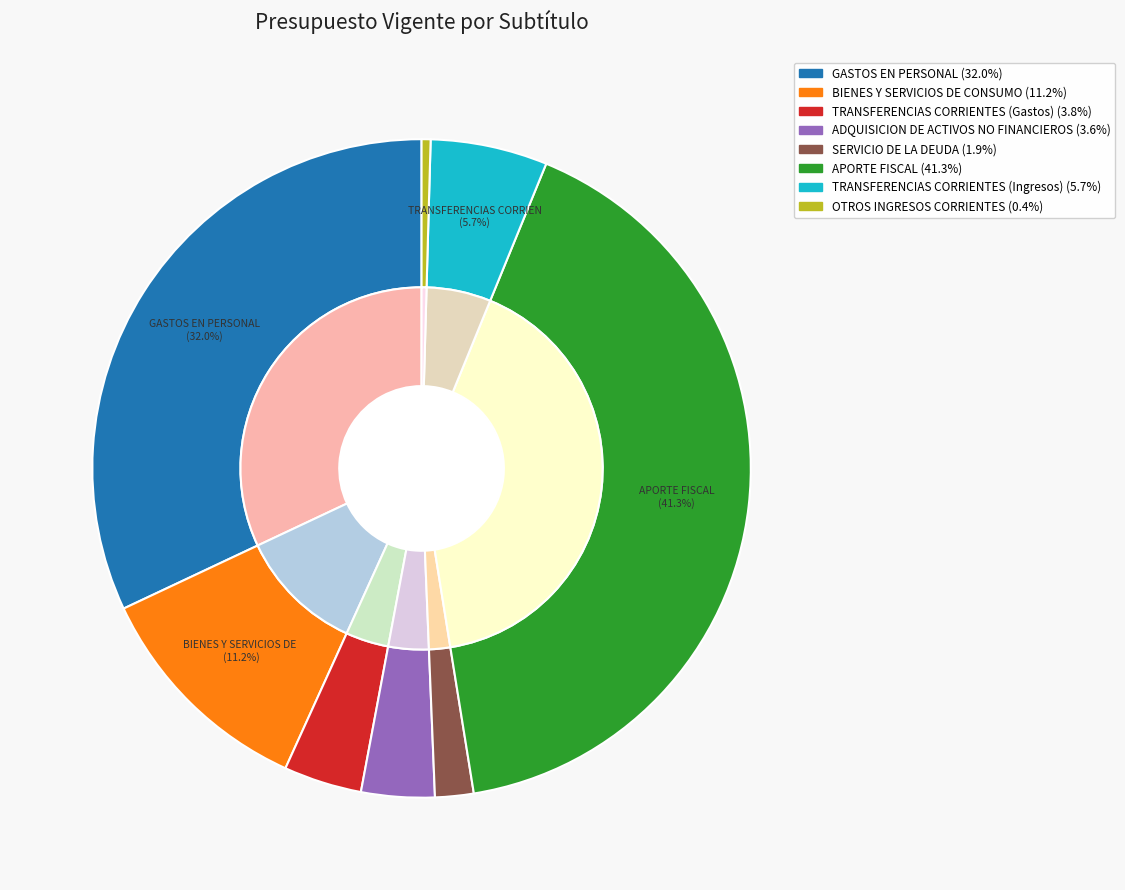

Count the number of slices in the pie.

8